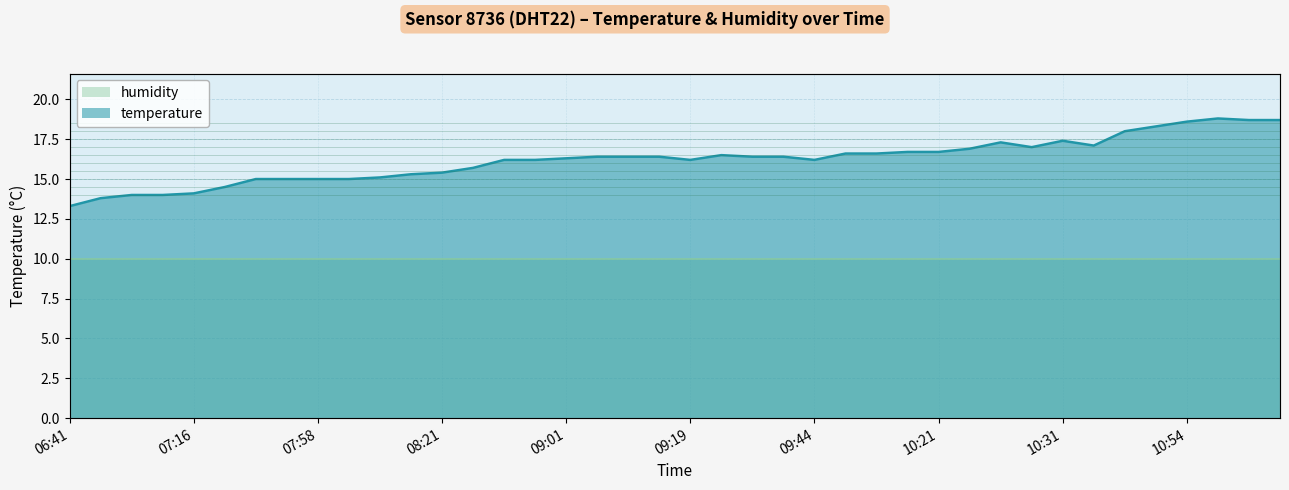

Reading left to right, extract all data points from this chart.

13.3	13.8	14.0	14.0	14.1	14.5	15.0	15.0	15.0	15.0	15.1	15.3	15.4	15.7	16.2	16.2	16.3	16.4	16.4	16.4	16.2	16.5	16.4	16.4	16.2	16.6	16.6	16.7	16.7	16.9	17.3	17.0	17.4	17.1	18.0	18.3	18.6	18.8	18.7	18.7